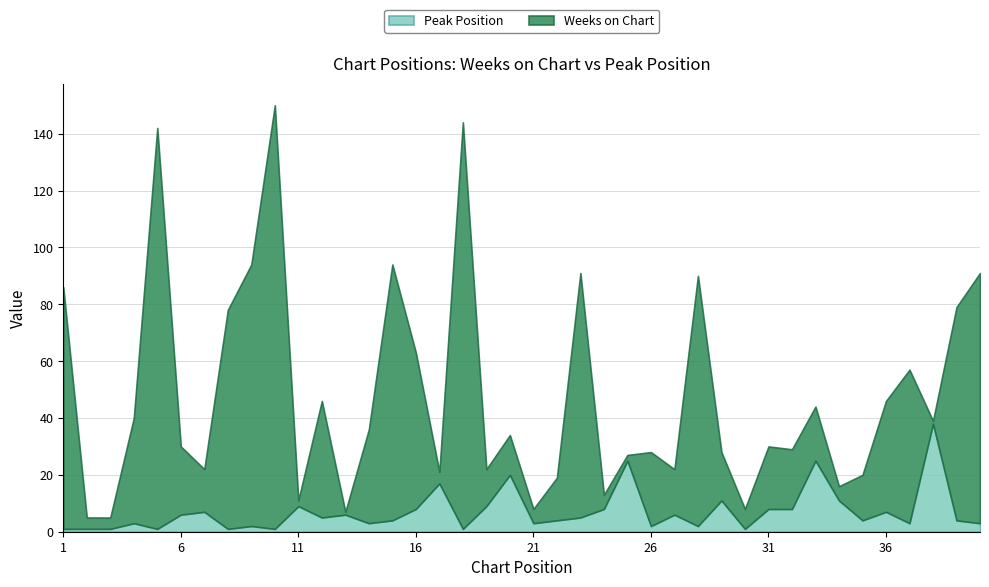

True or false: Peak Position has a value of 3 at 23.

False